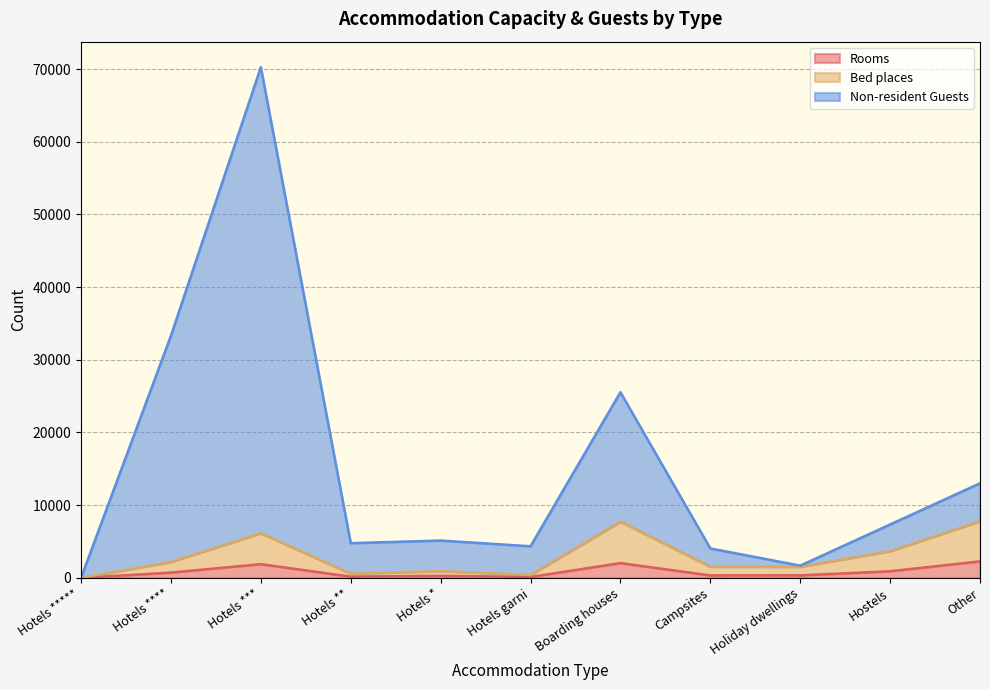

The value of Non-resident Guests at Other is 13006. True or false?

True